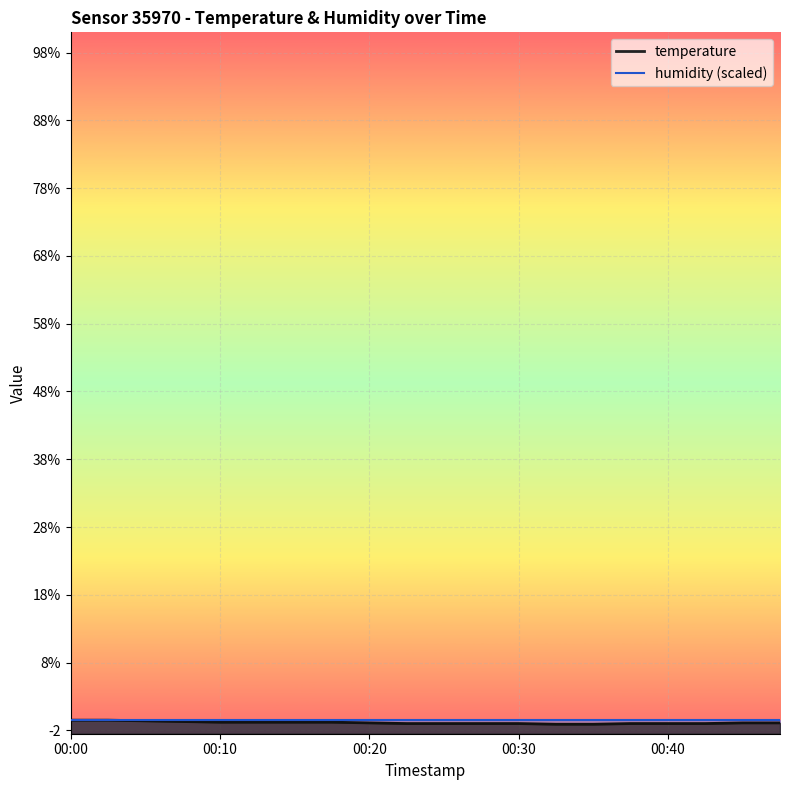

What is the minimum value shown in the chart?

-1.1